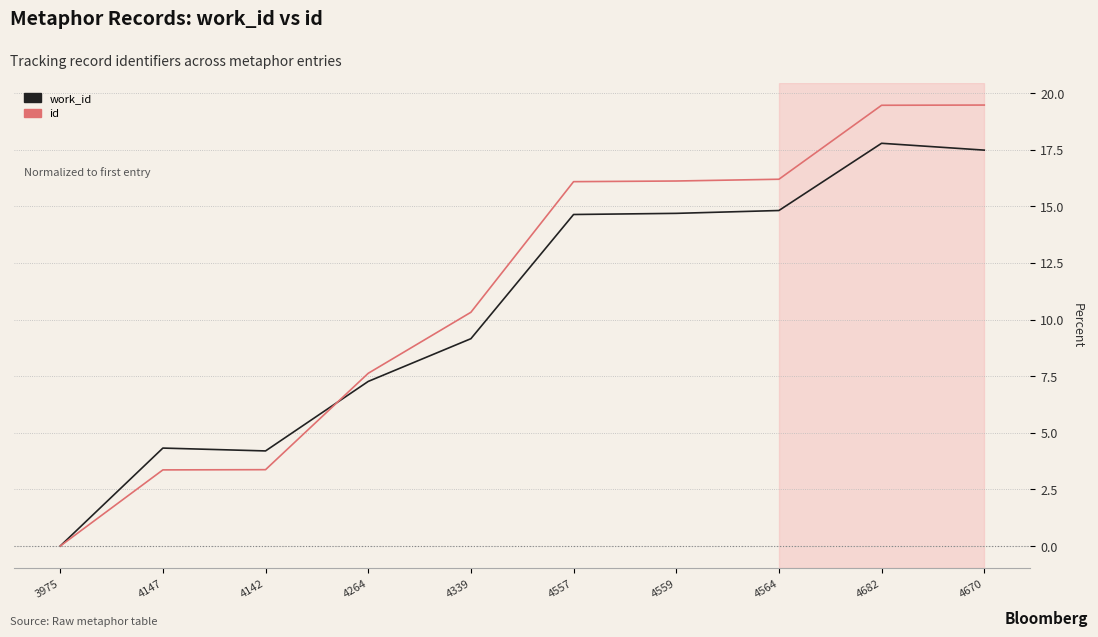

Is the value of id at 3975 greater than the value of work_id at 4682?

No